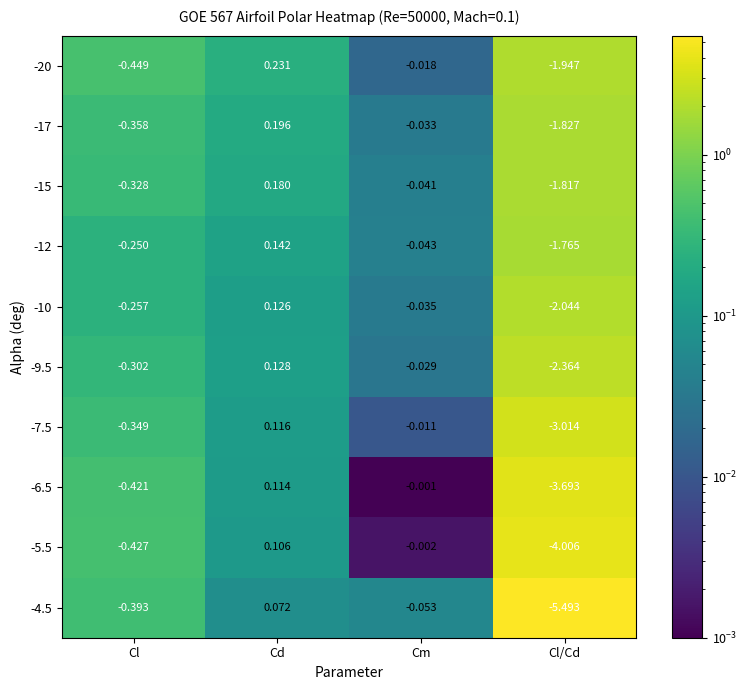

At which label is -6.5 closest to -1?

Cl